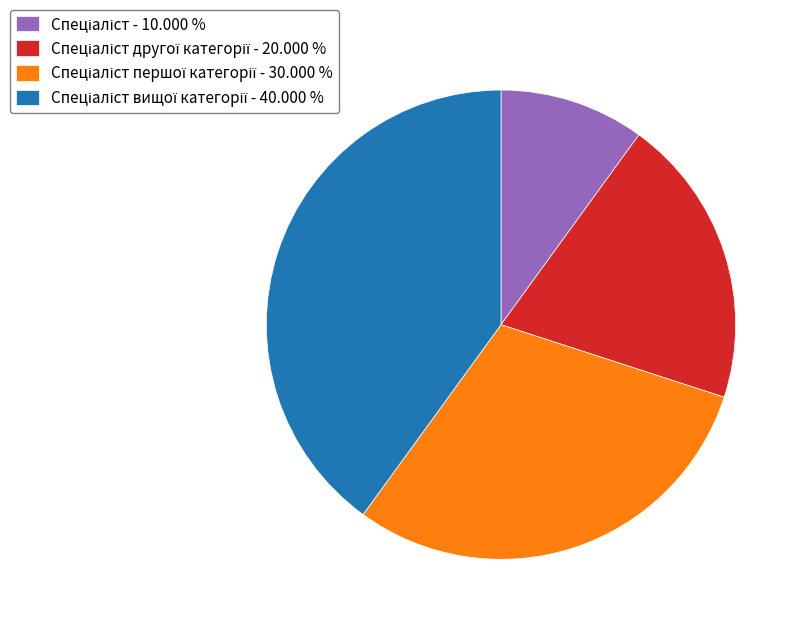

Is there any slice that represents more than half of the pie?

No